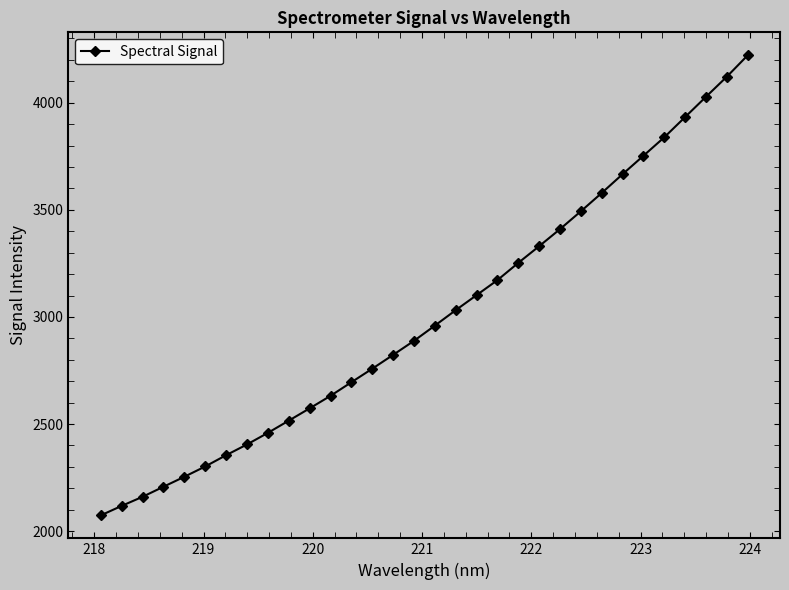

What is the value of the 14th point from the left?

2758.2